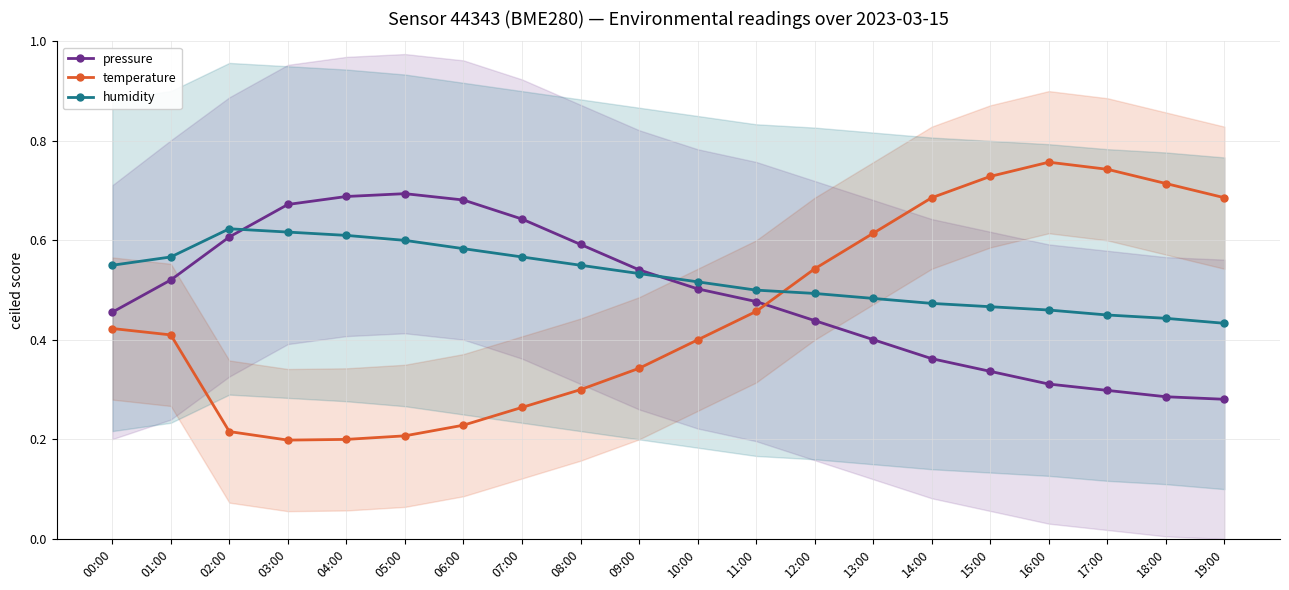

What are all the series names shown in the legend?

pressure, temperature, humidity